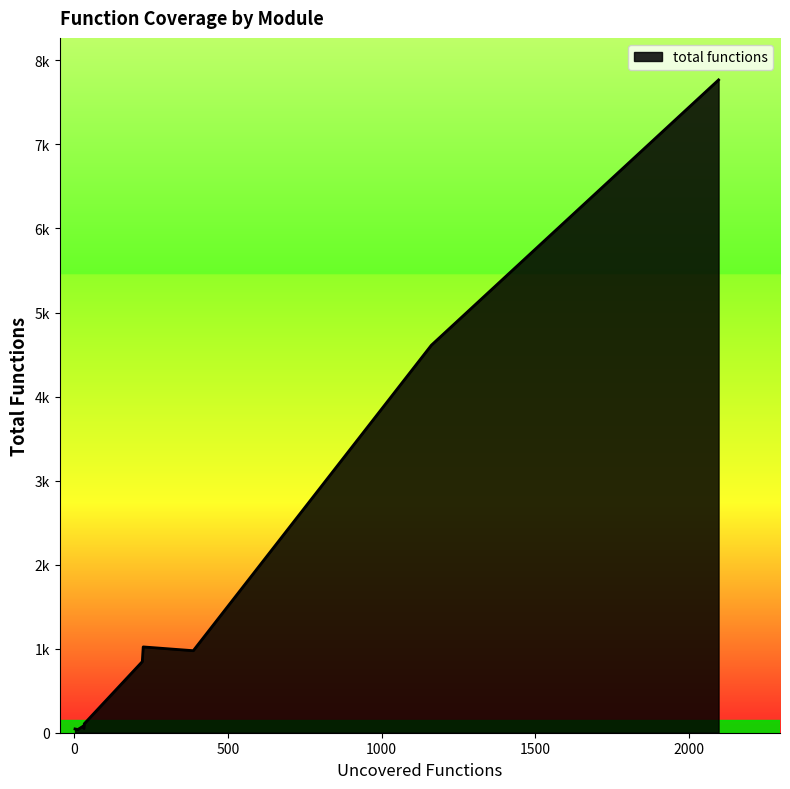

Does the chart have visible grid lines?

No